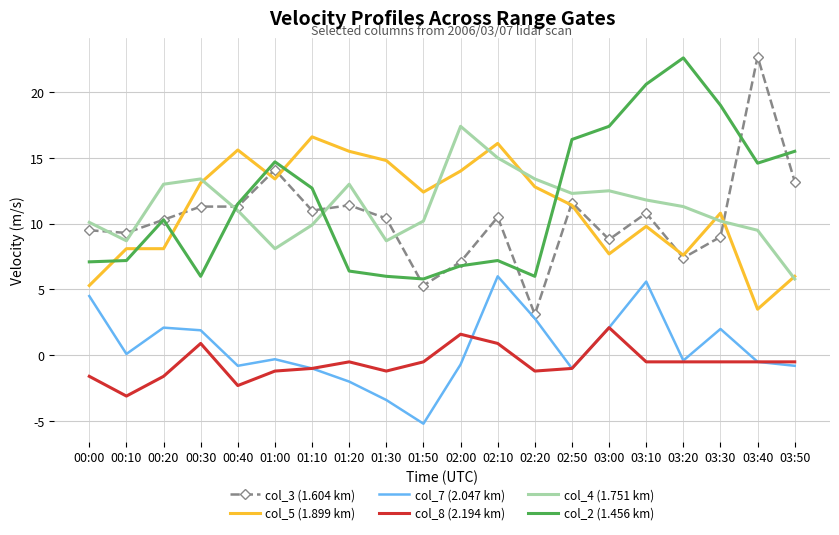

The value of col_8 (2.194 km) at 01:10 is -1.0. True or false?

True